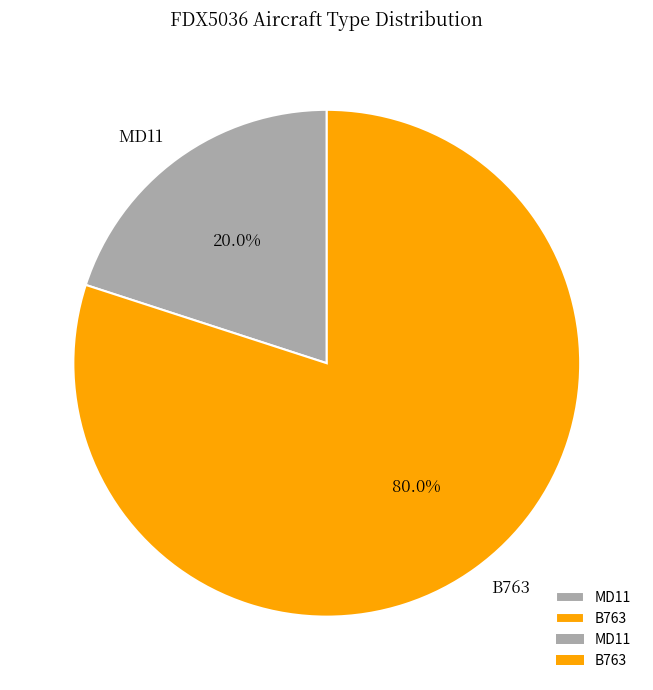

To the nearest percent, what portion does MD11 represent?

20%